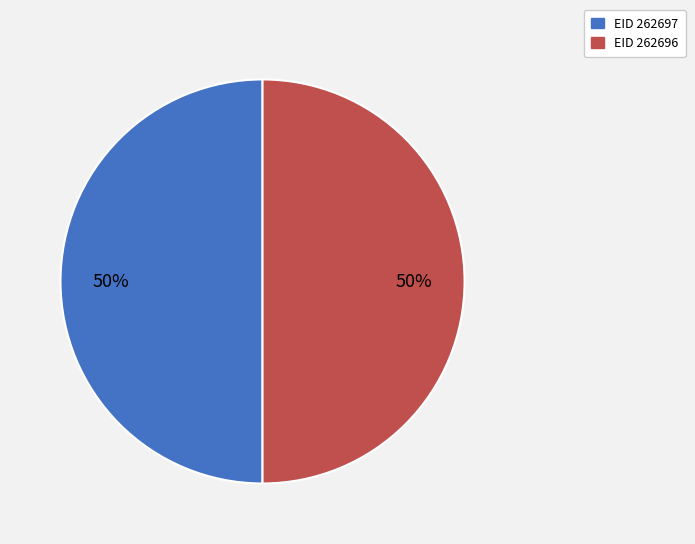

To the nearest percent, what is the average slice percentage?

50%